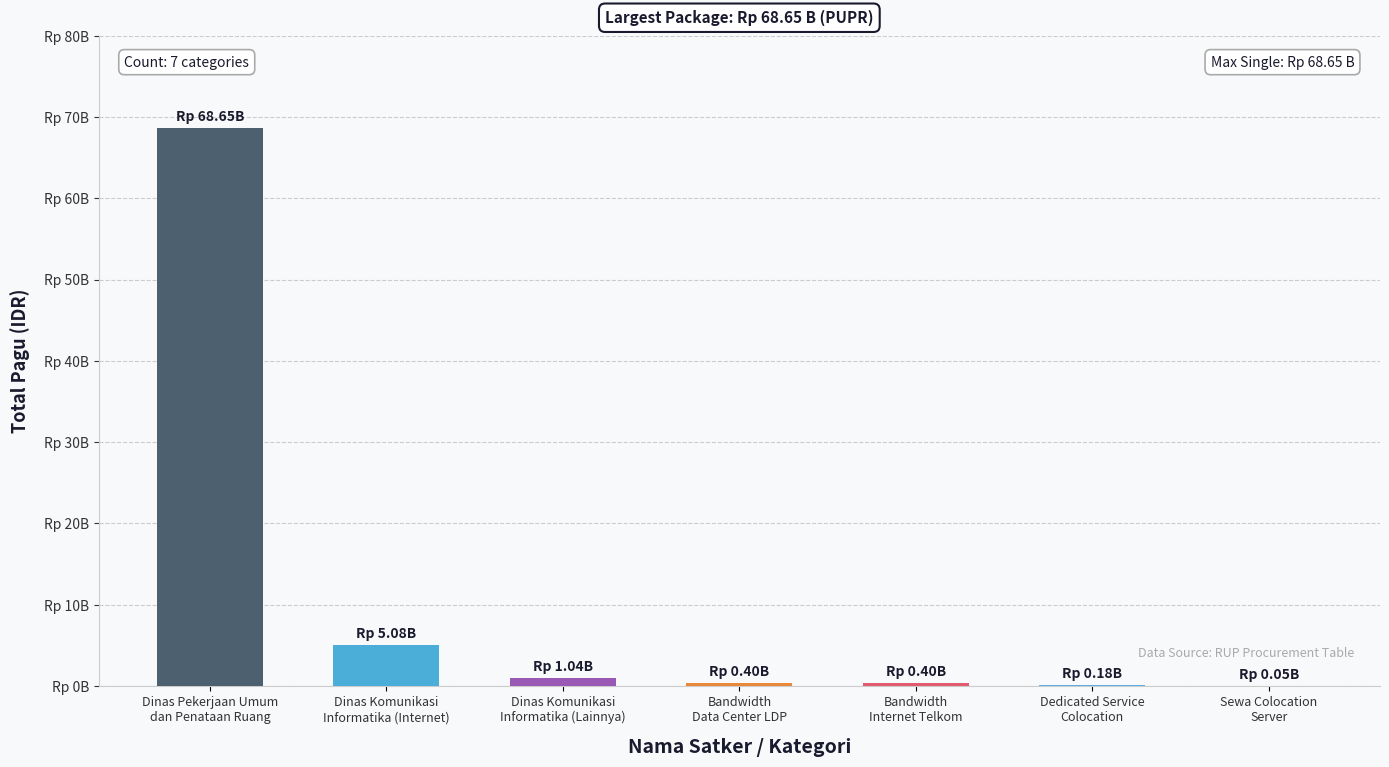

True or false: the data shows 186997535 at Bandwidth
Internet Telkom.

False